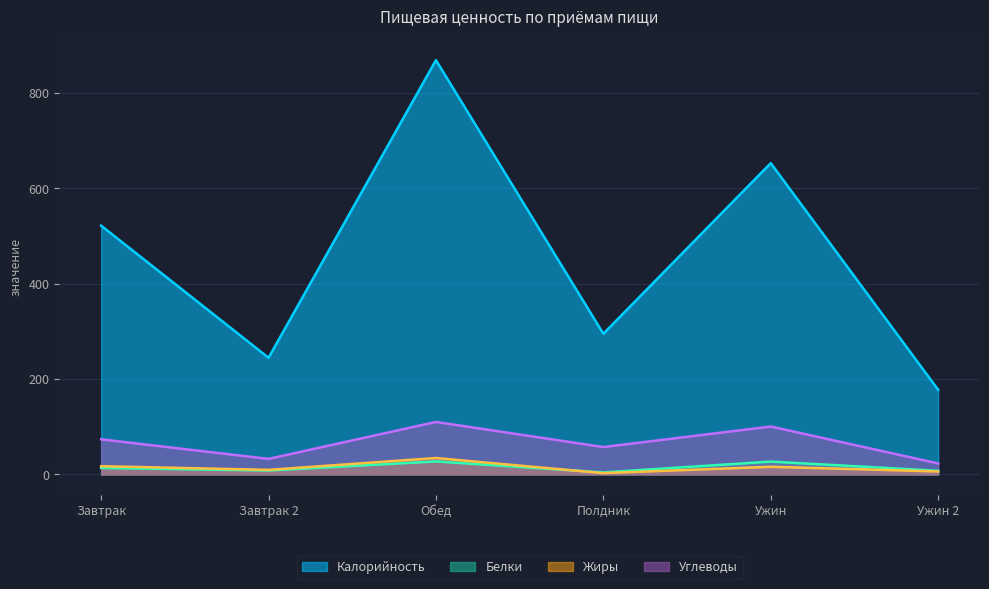

How many data points does each series have?

6